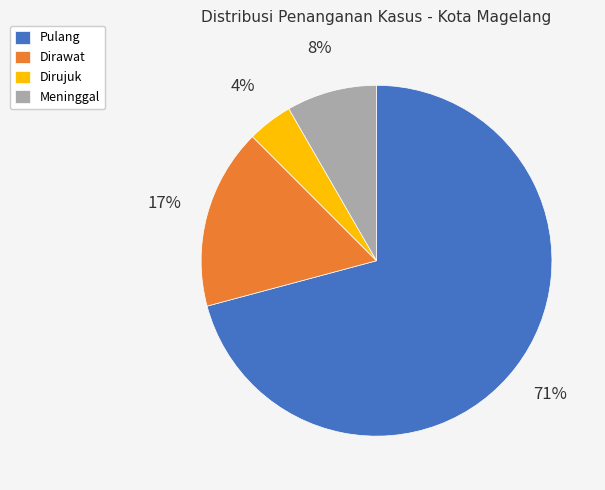

Combined, do Dirujuk and Dirawat account for over 50%?

No